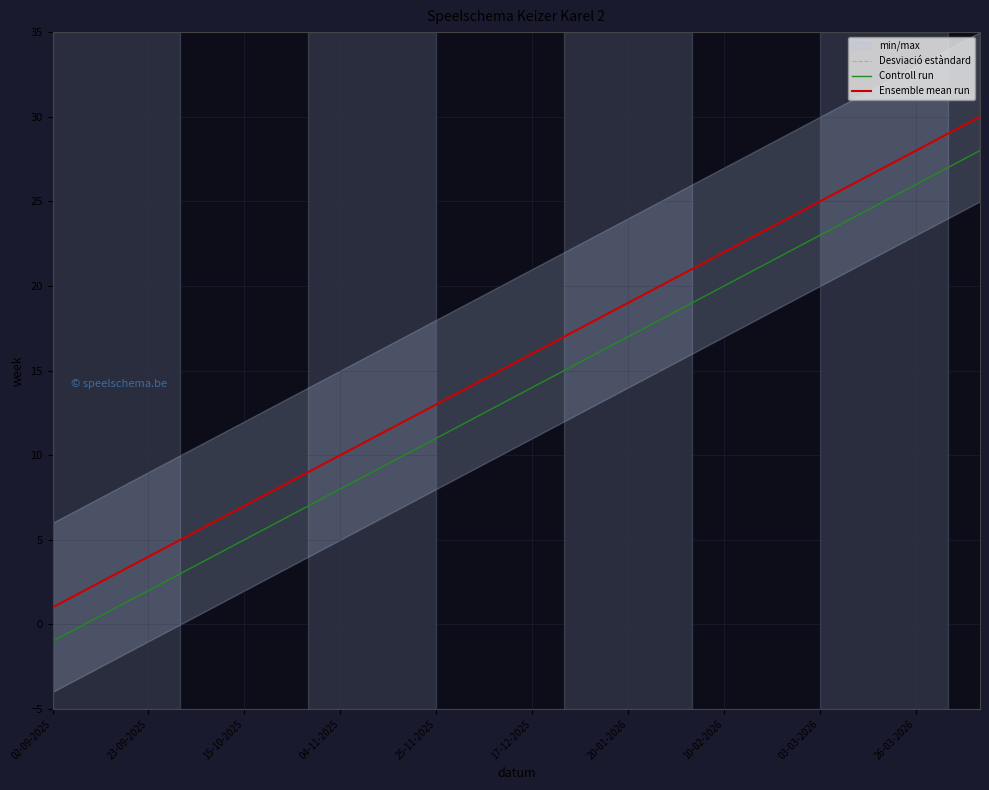

What is the difference between the Desviació estàndard values at 15 and 29?

14